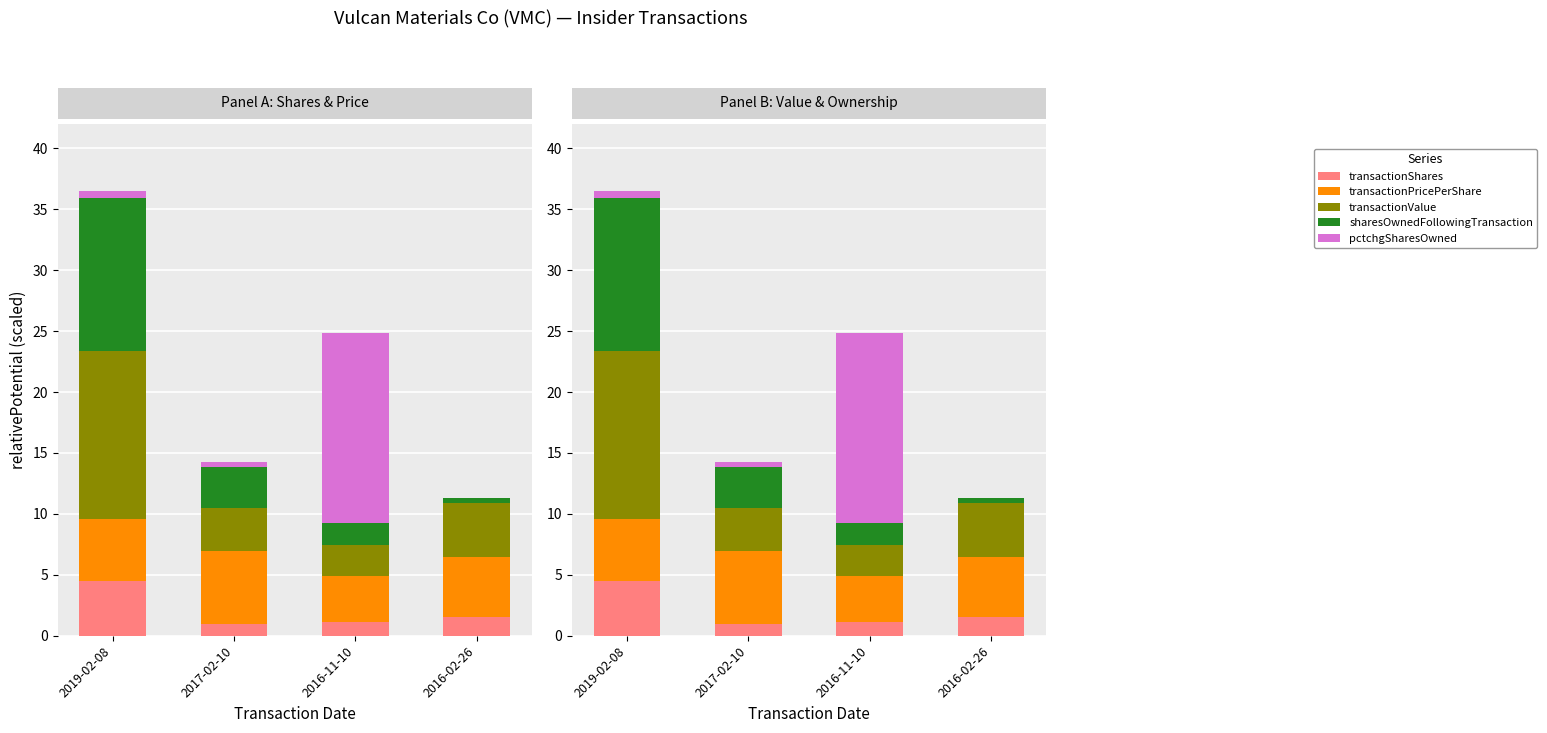

How many data points in sharesOwnedFollowingTransaction are above 3?

2